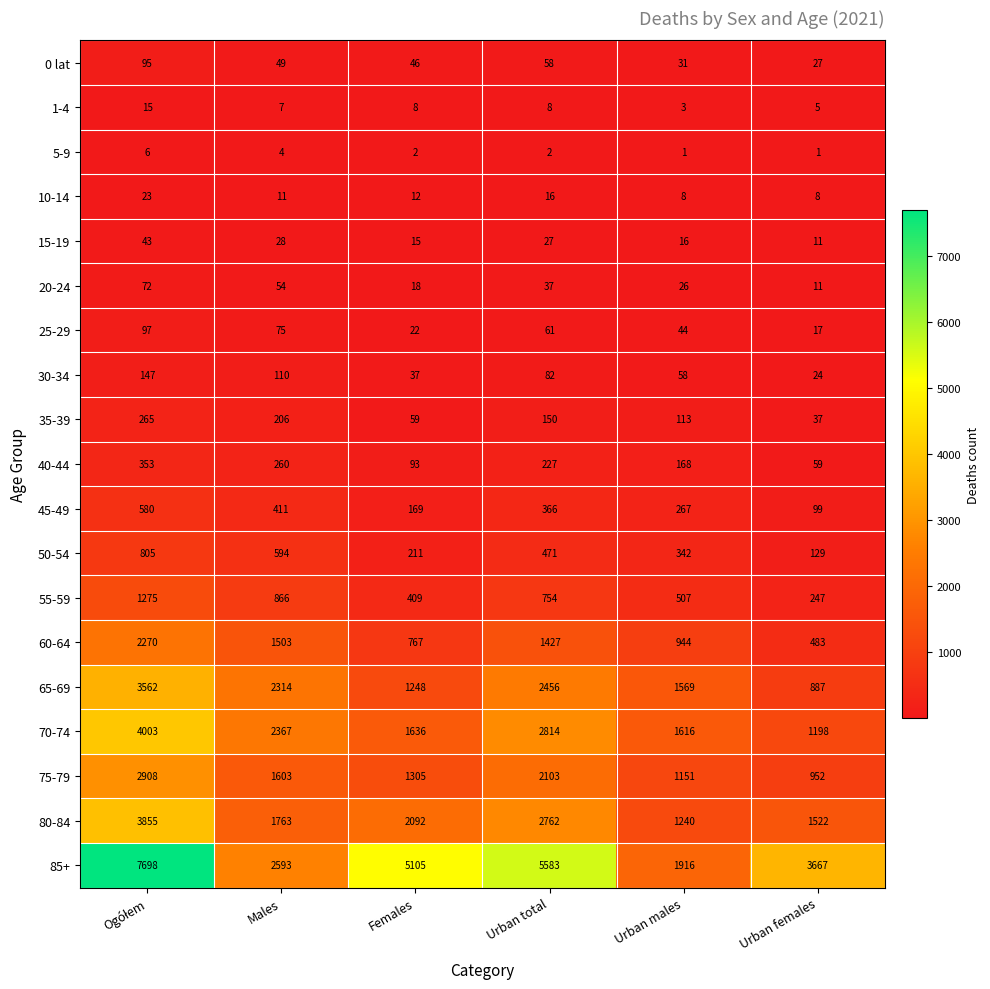

What is the smallest value displayed?

1